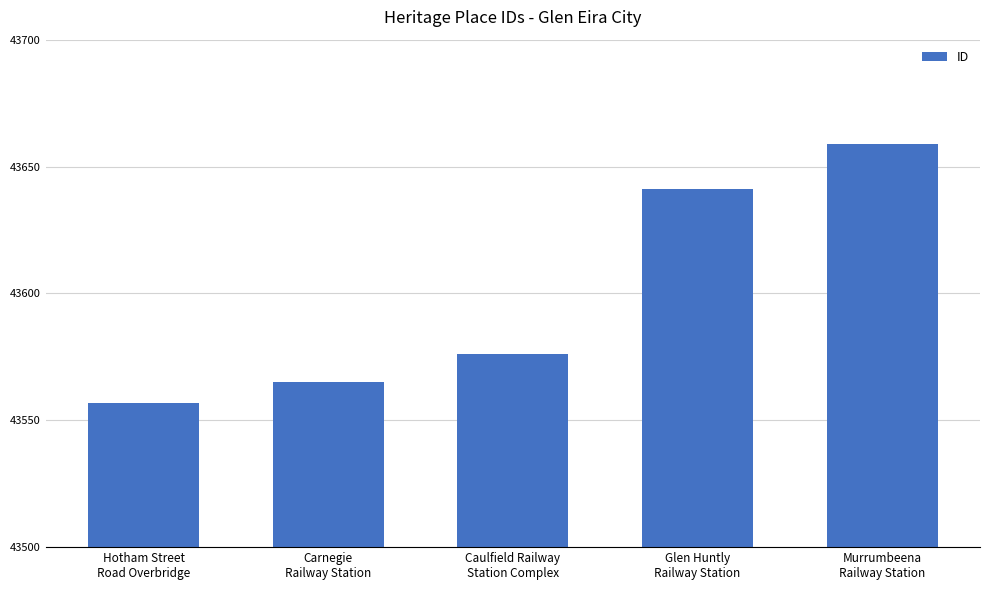

What is the approximate value at Hotham Street
Road Overbridge, to the nearest 50?

43550